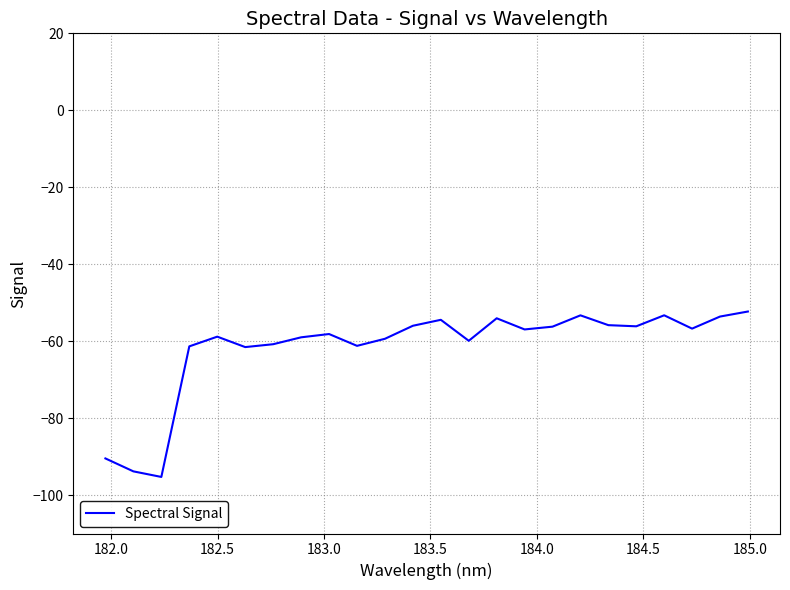

What is the difference between the maximum and minimum values?

43.0